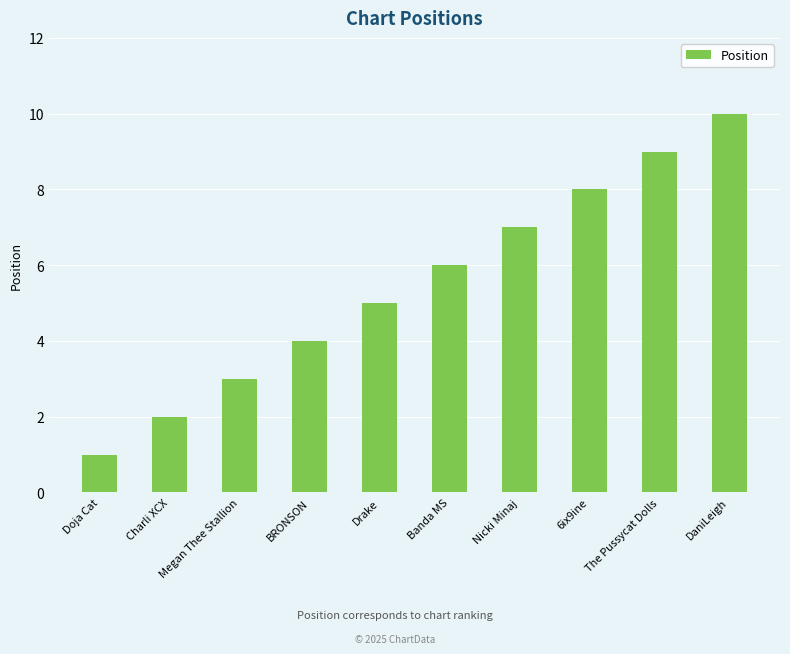

What is the label of the 5th bar from the left?

Drake